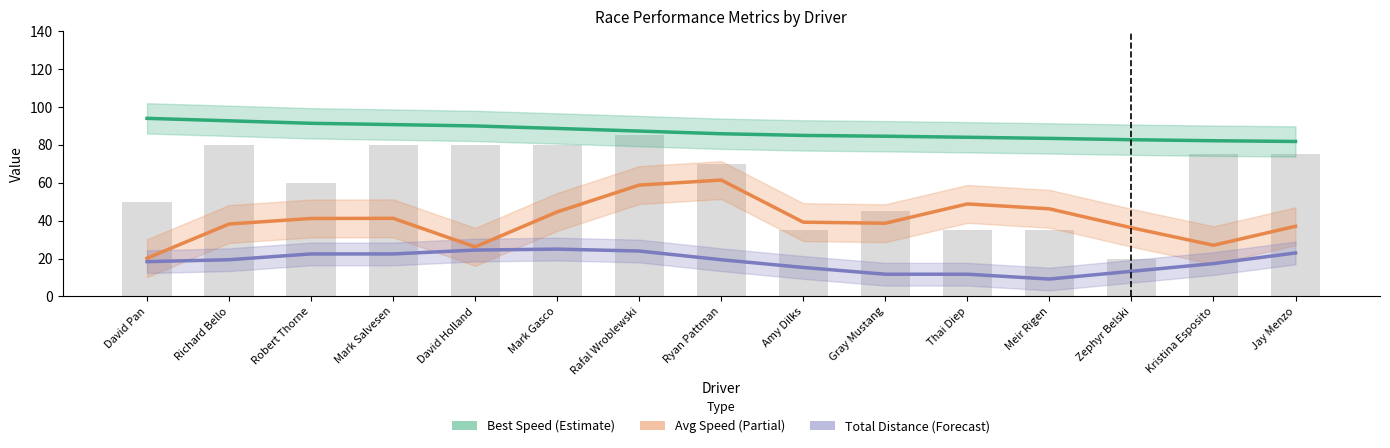

At Jay Menzo, list the series in order from smallest to largest.

Total Distance (Forecast), Avg Speed (Partial), Best Speed (Estimate)